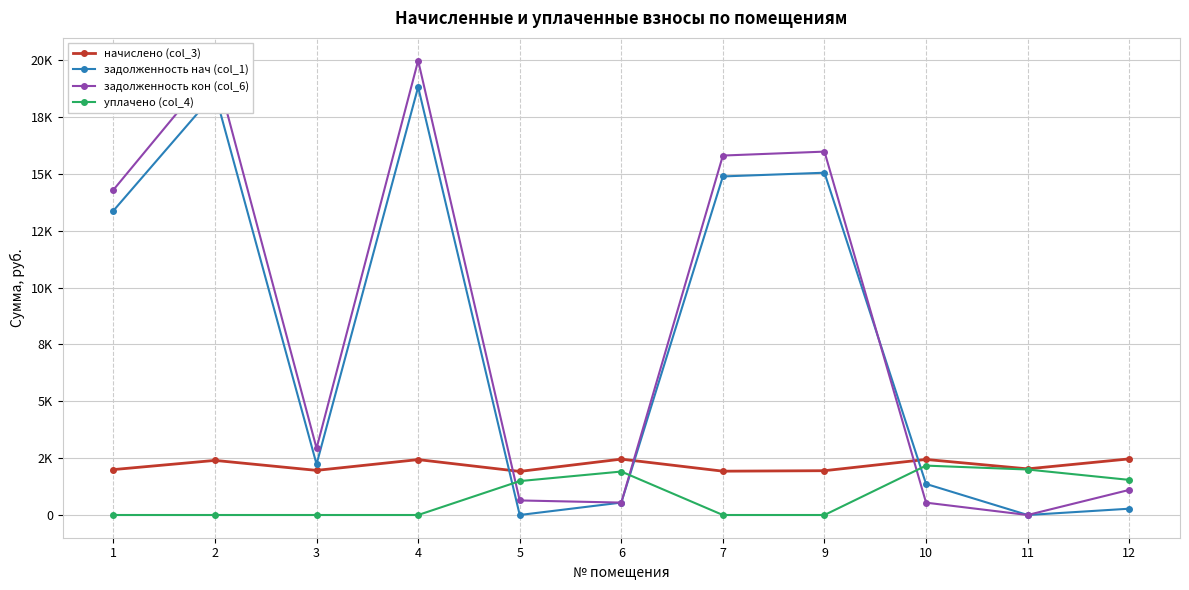

Which series ends up on top after the final intersection of уплачено (col_4) and задолженность кон (col_6)?

уплачено (col_4)